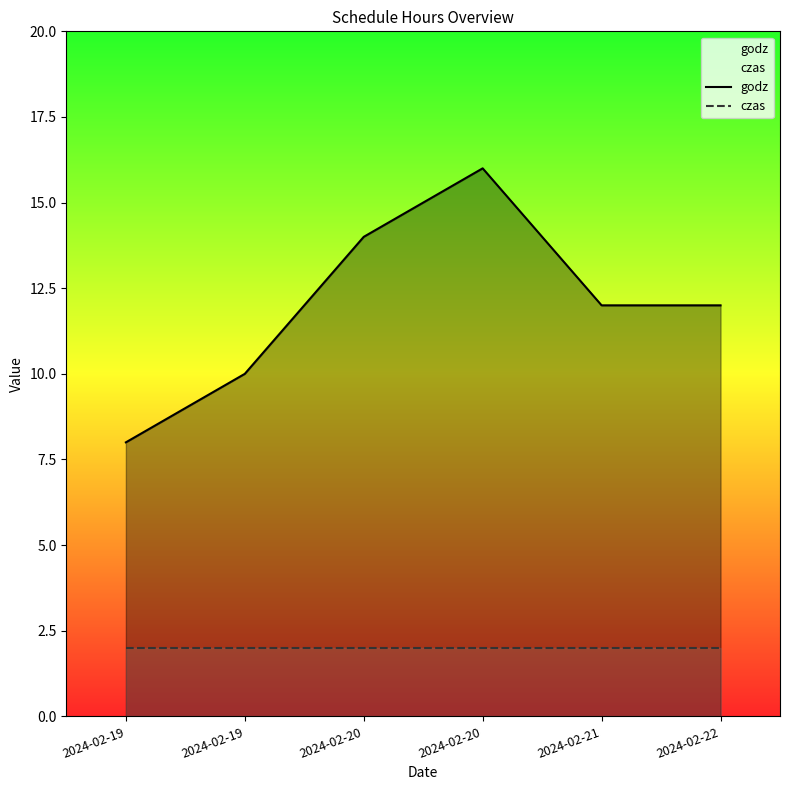

What is the difference between the maximum and second lowest values in the godz series?

6